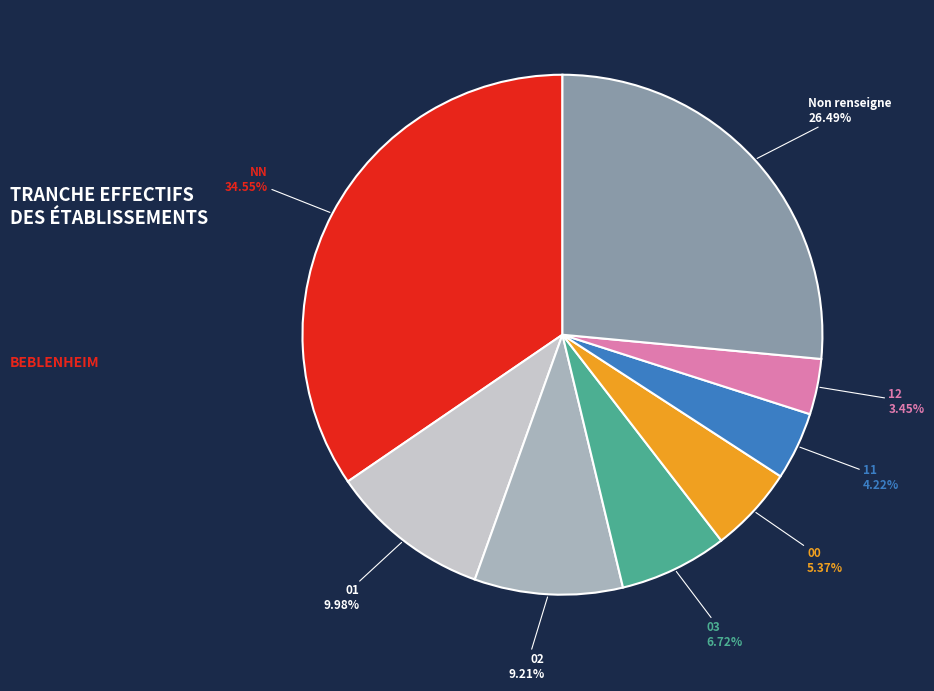

How many segments does this pie chart have?

8